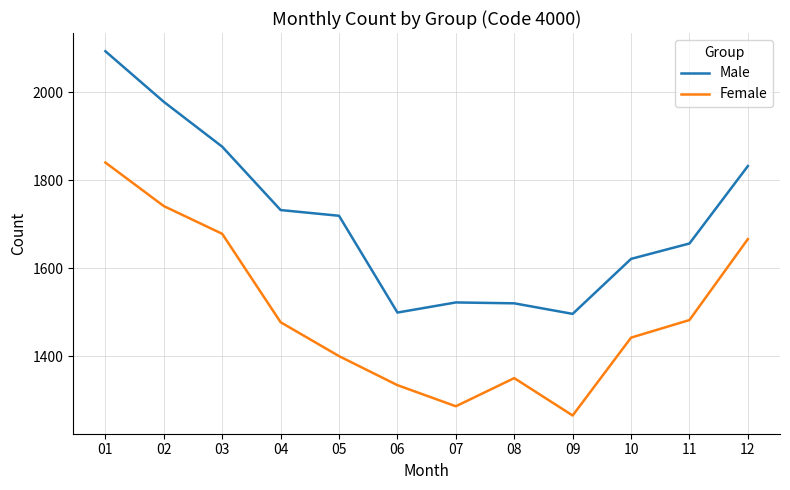

What is the sum of all Male values?

20544